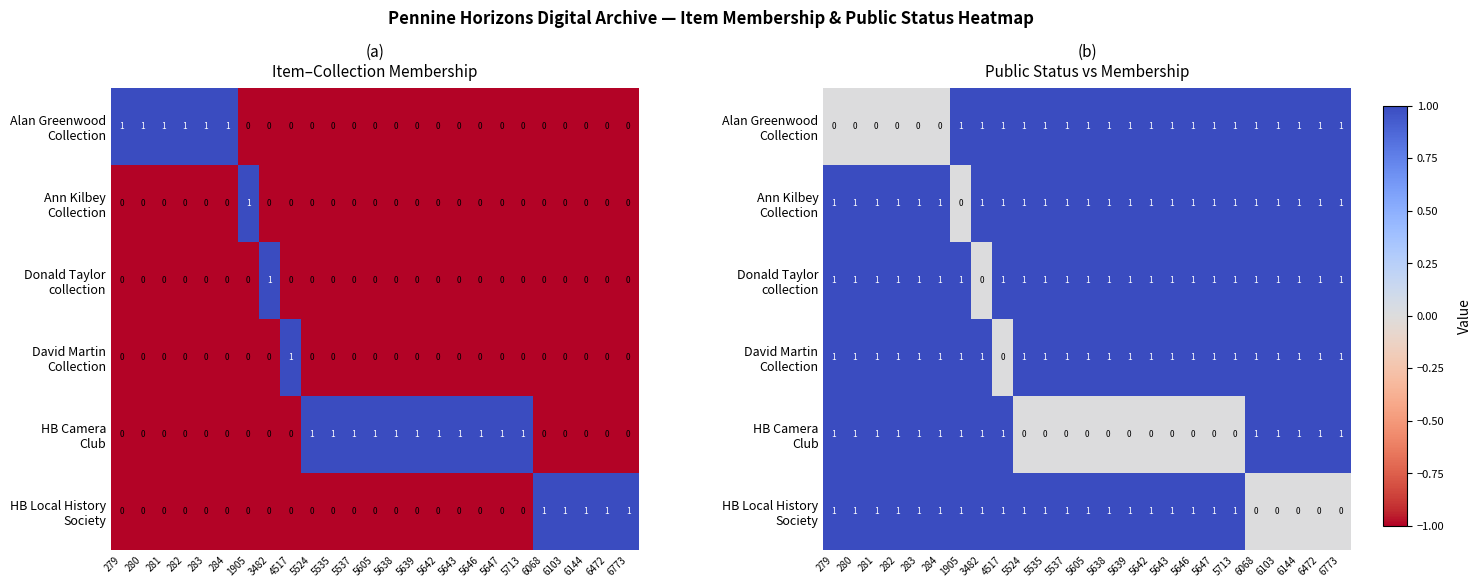

True or false: HB Camera Club has a value of 2 at 283.

False